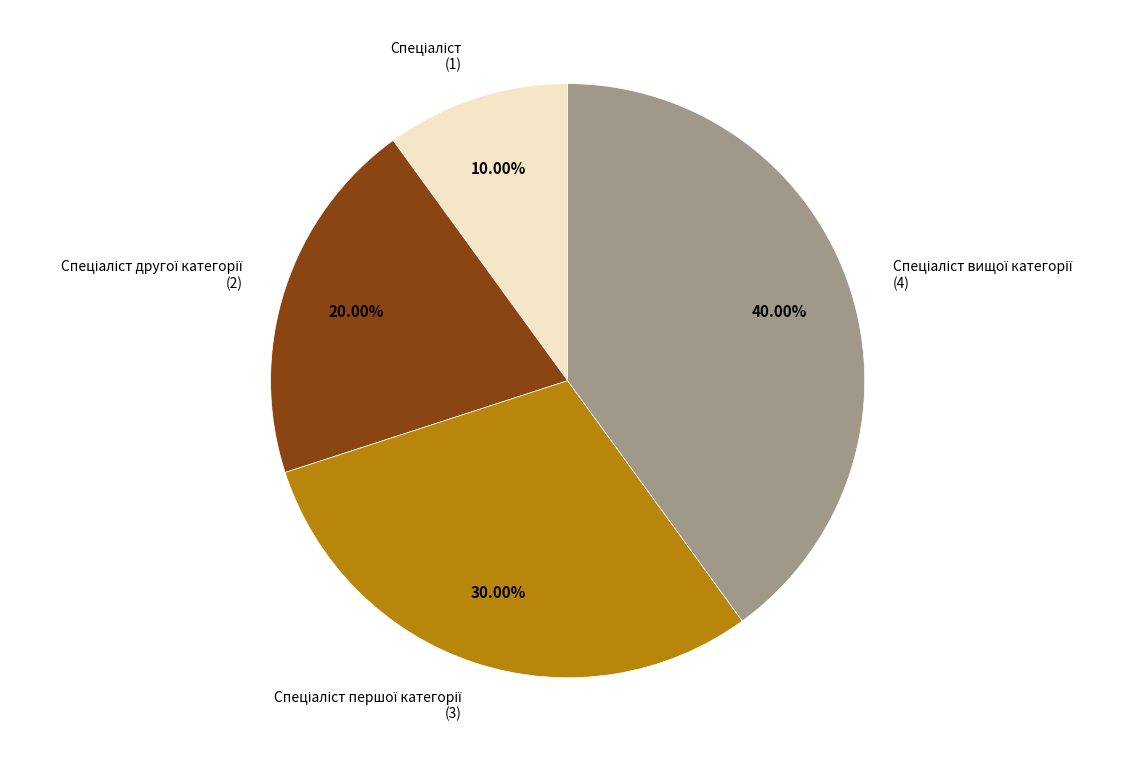

To the nearest percent, what is the average slice percentage?

25%